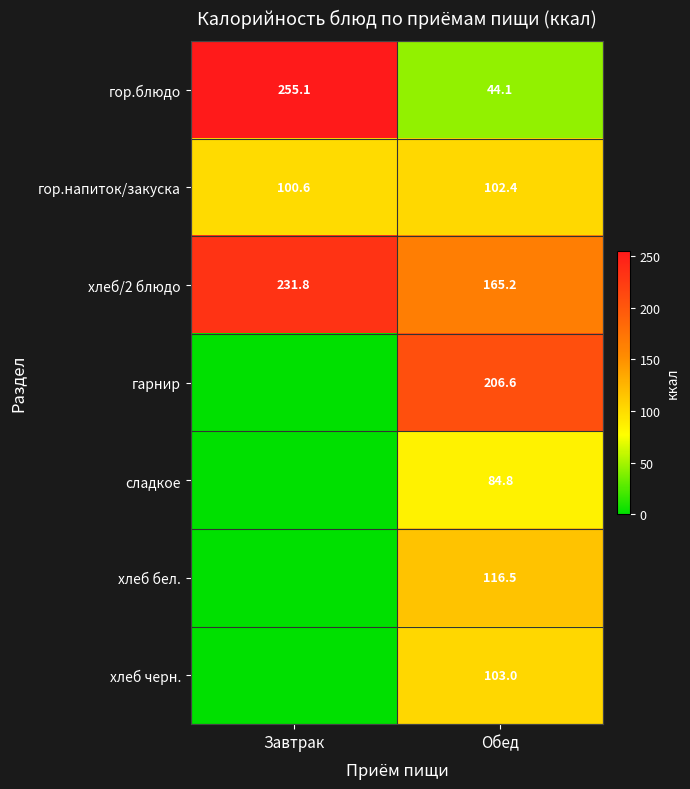

Rank the series at Обед from highest to lowest value.

гарнир, хлеб/2 блюдо, хлеб бел., хлеб черн., гор.напиток/закуска, сладкое, гор.блюдо